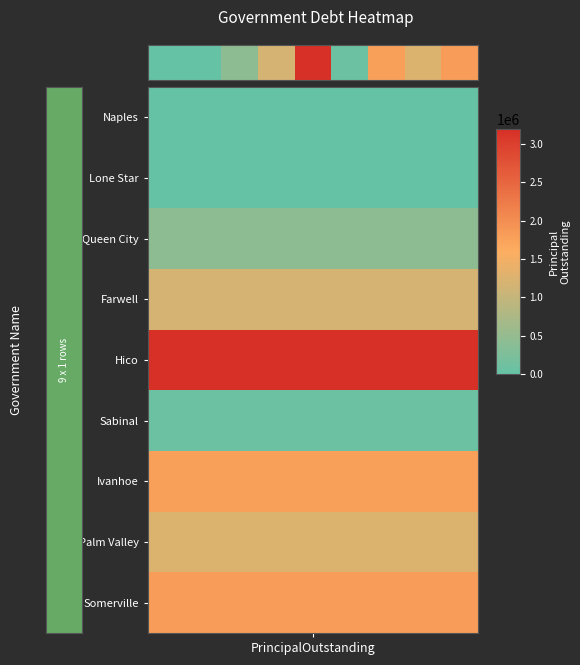

Where does the data first go above 1165000?

4